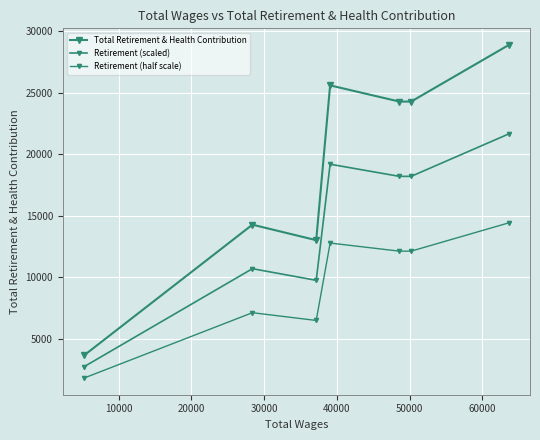

What is the value of the Retirement (half scale) point at the 4th from the left?

12791.0